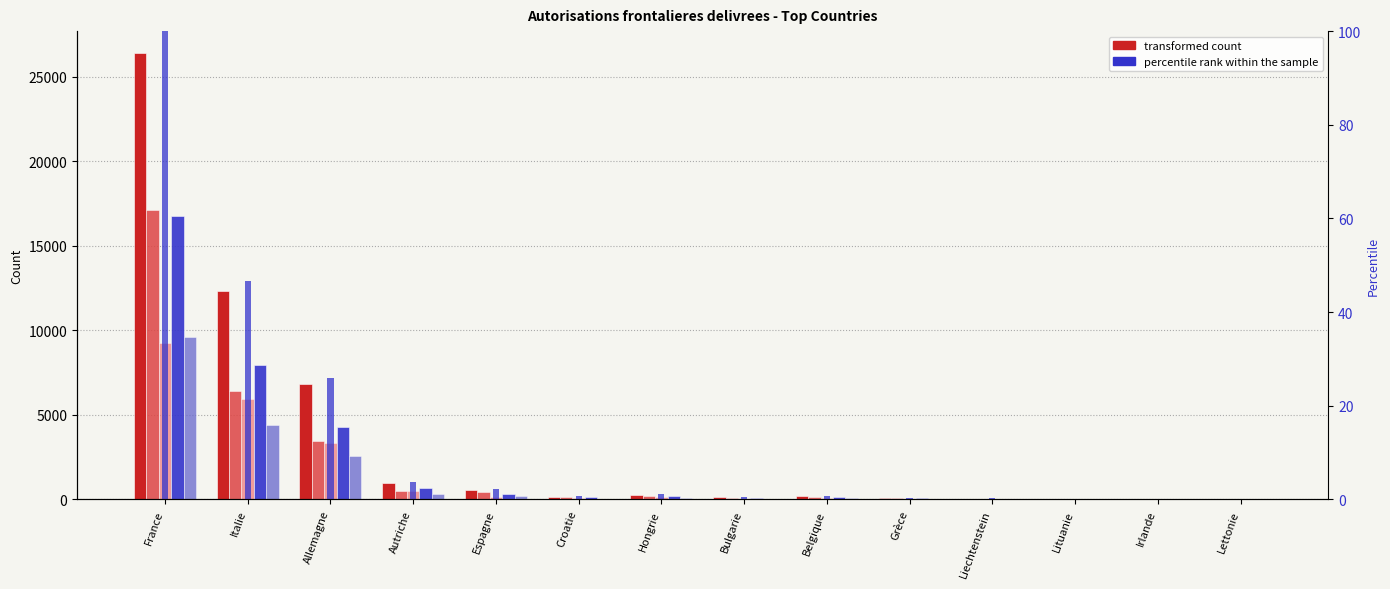

Which series changed the most between Grèce and Lettonie?

Total autorisations